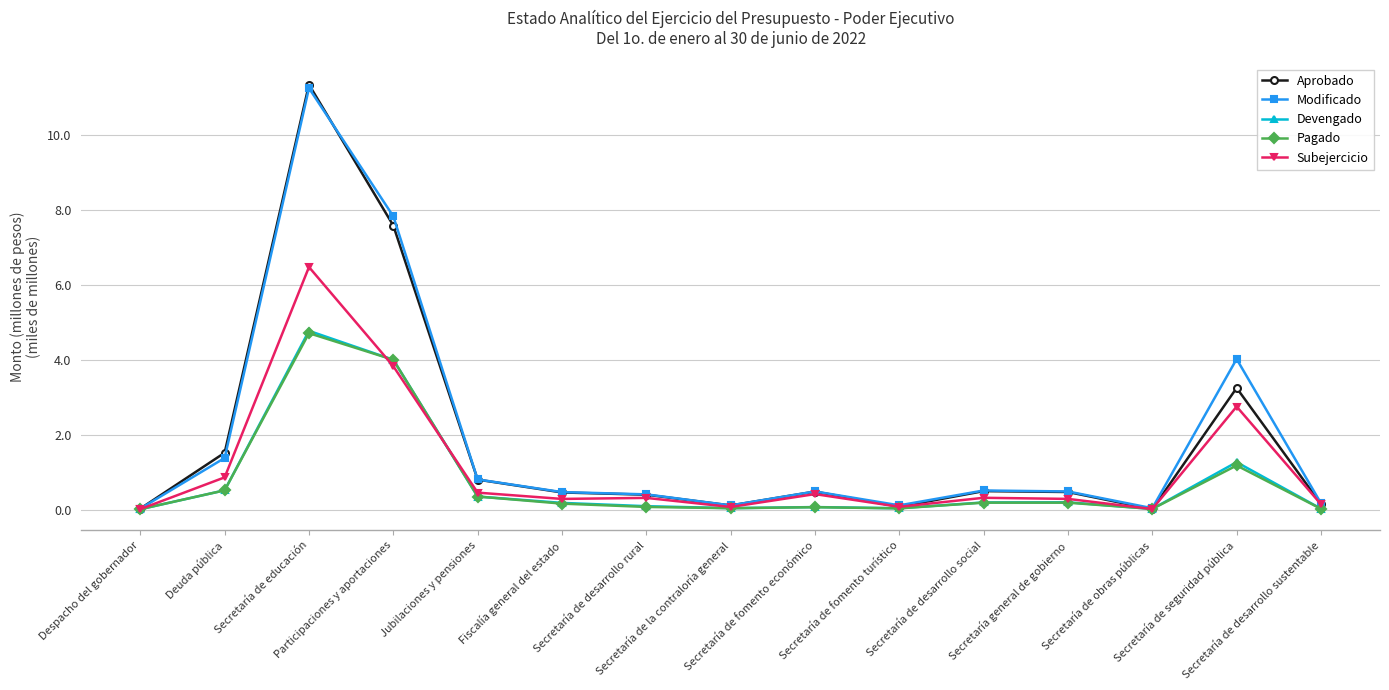

How many data points does each series have?

15